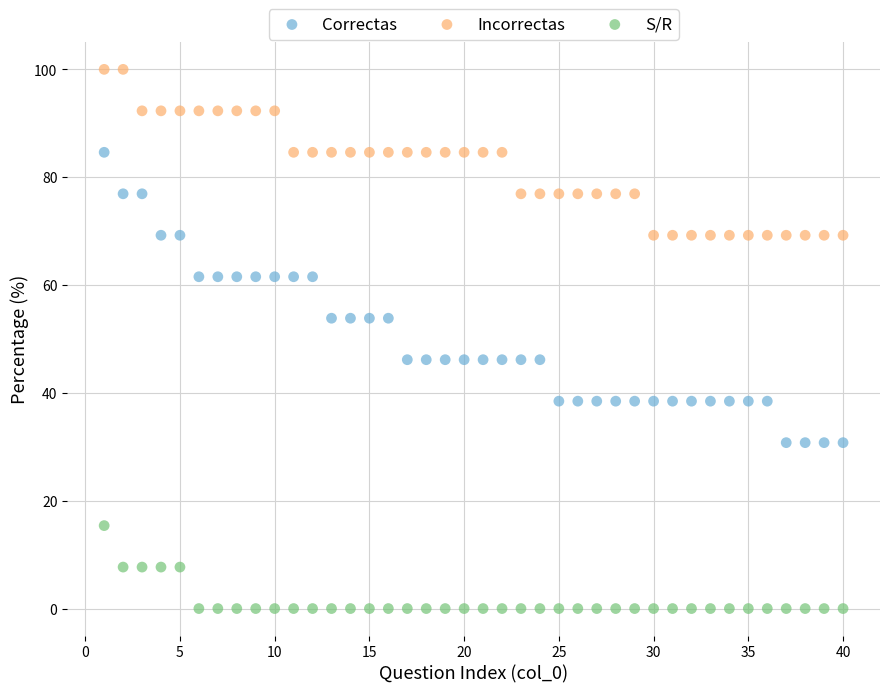

Across all data points, what is the range of X values (max minus min)?

39.0